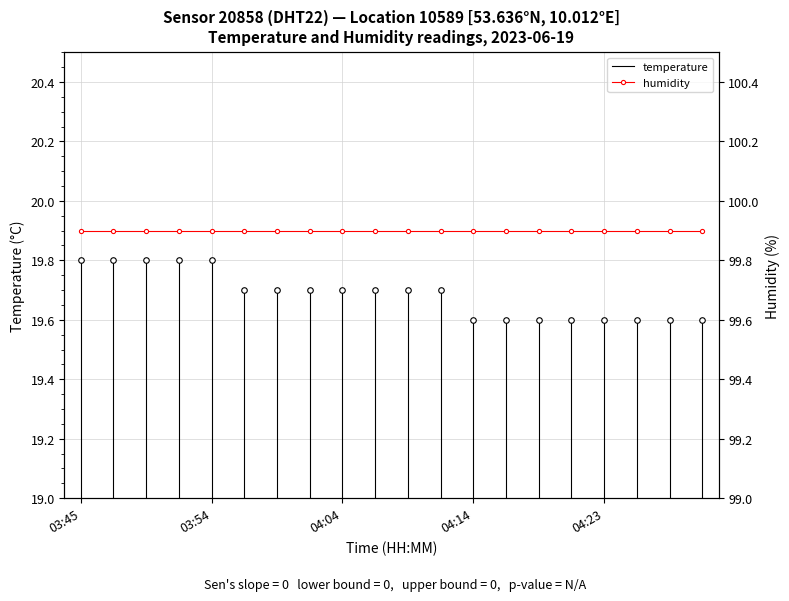

True or false: humidity and temperature intersect in this chart.

False